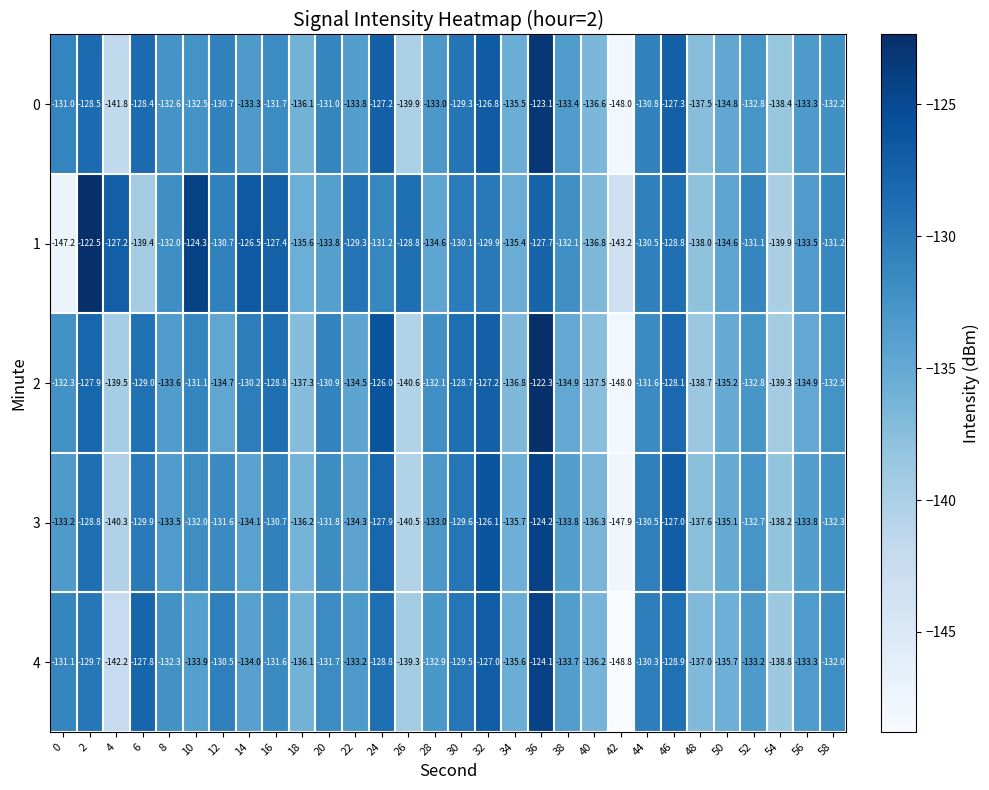

What is the spread (max minus min) of values at 50?

1.1